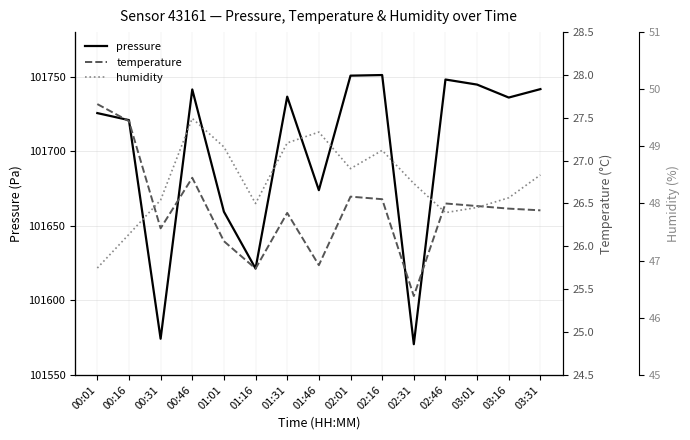

Is this an area chart (filled region under the line)?

No